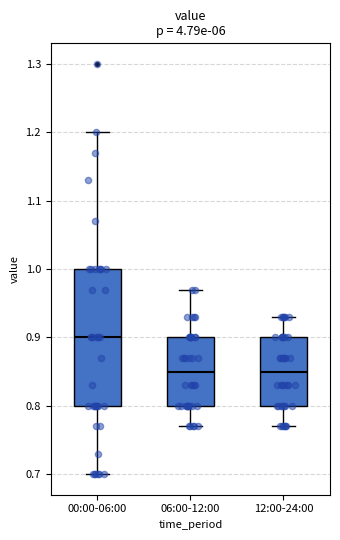

Reading left to right, transcribe this box plot: for each box, give where its median line is, the range the box spans, and where its two whiskers end, as read against the y-axis. The values are not printed on the chart, so give them approximately, as read against the axis.

00:00-06:00: median 0.90, box 0.80 to 1.00, whiskers 0.70 to 1.20
06:00-12:00: median 0.85, box 0.80 to 0.90, whiskers 0.77 to 0.97
12:00-24:00: median 0.85, box 0.80 to 0.90, whiskers 0.77 to 0.93